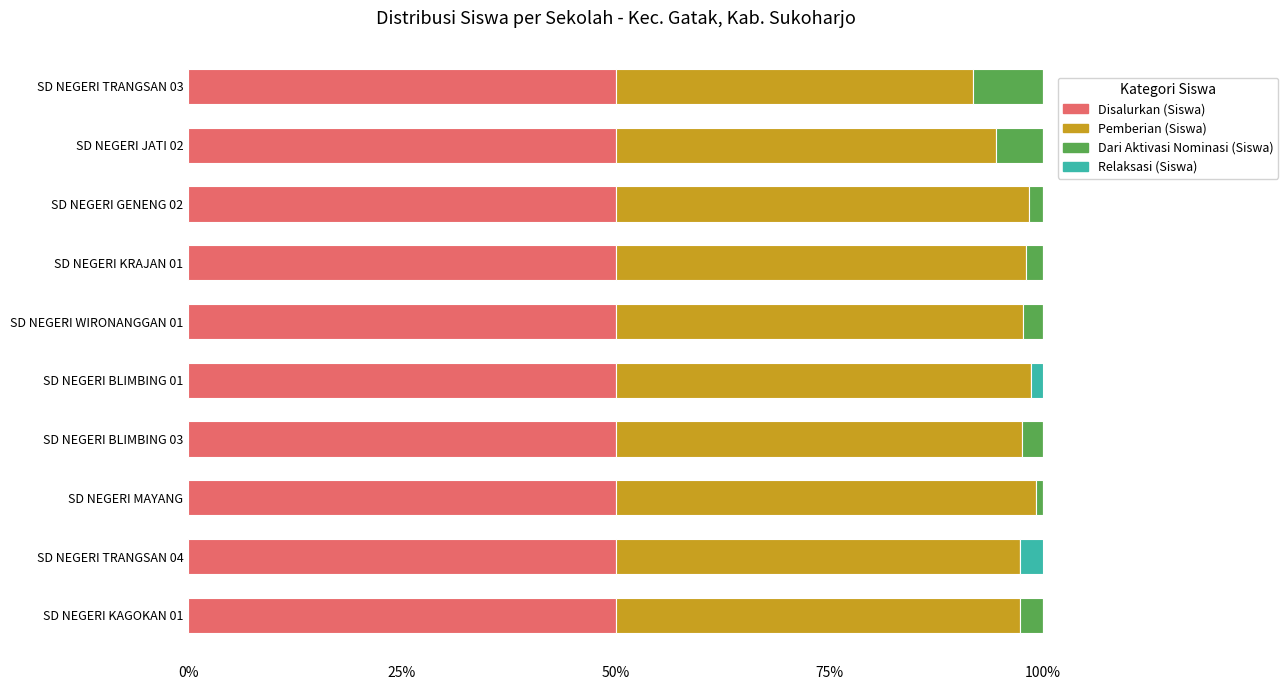

The value of Disalurkan (Siswa) at SD NEGERI TRANGSAN 03 is 21.4. True or false?

False